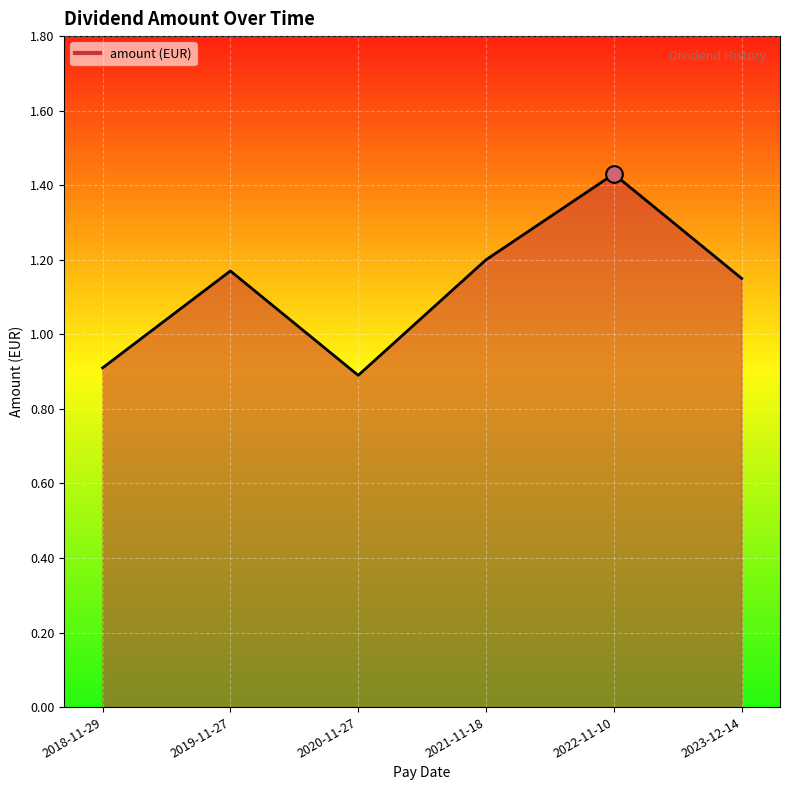

What position from the right is 2021-11-18?

3